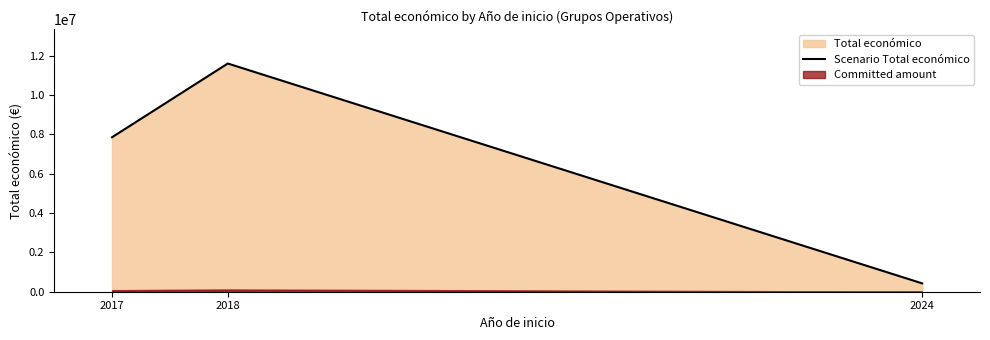

Rank the categories by Scenario Total económico value from lowest to highest.

2024, 2017, 2018